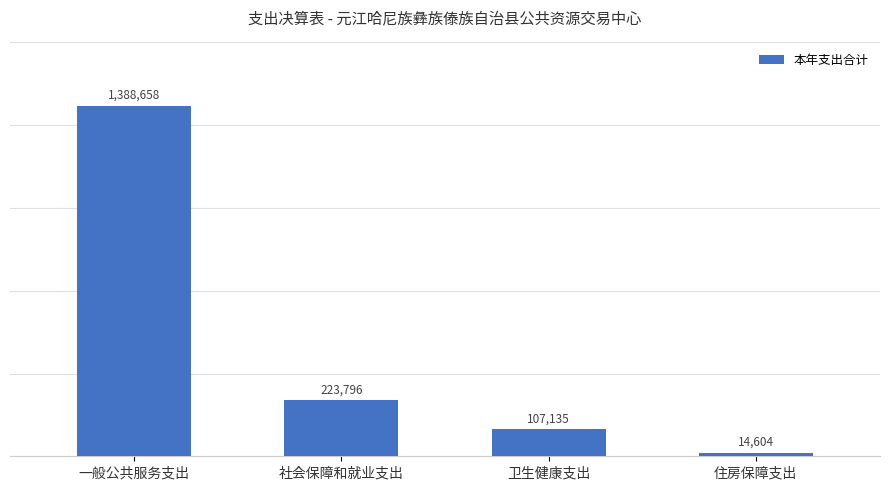

How many categories are shown in the chart?

4